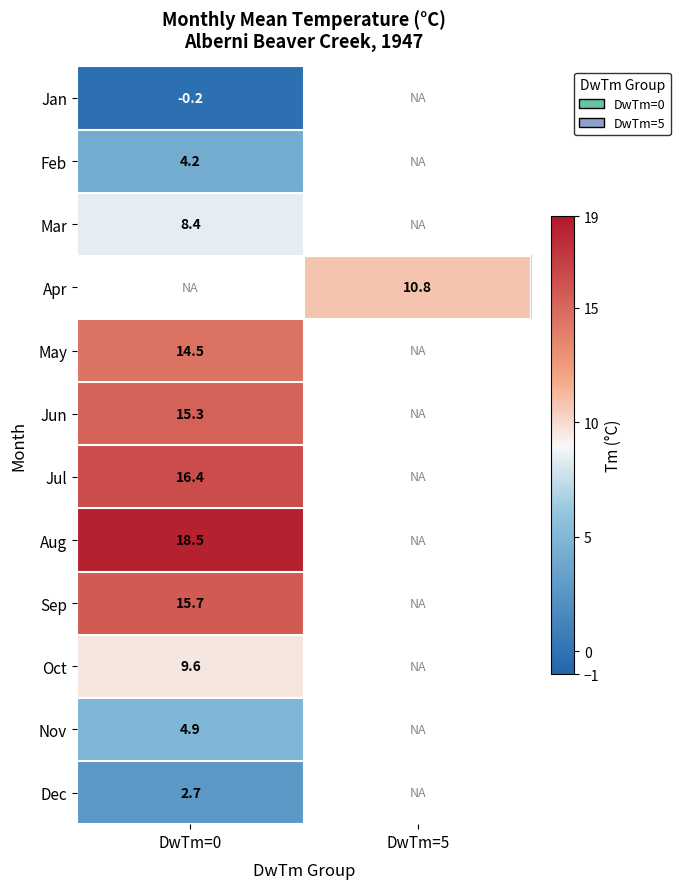

Between DwTm=5 and DwTm=0, which is larger?

DwTm=0